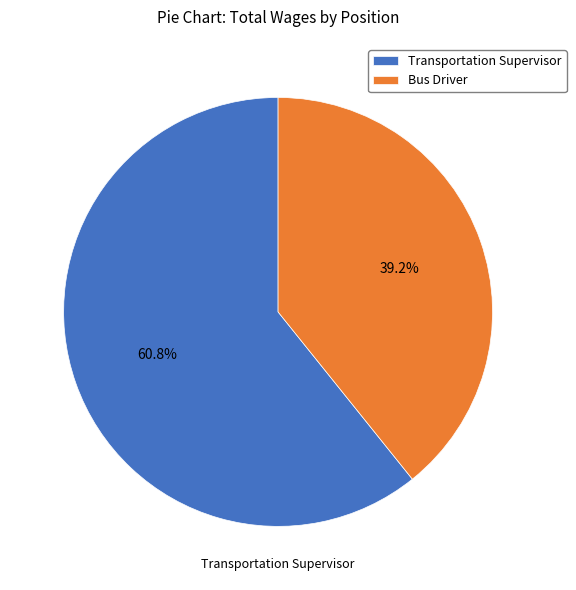

How many segments does this pie chart have?

2